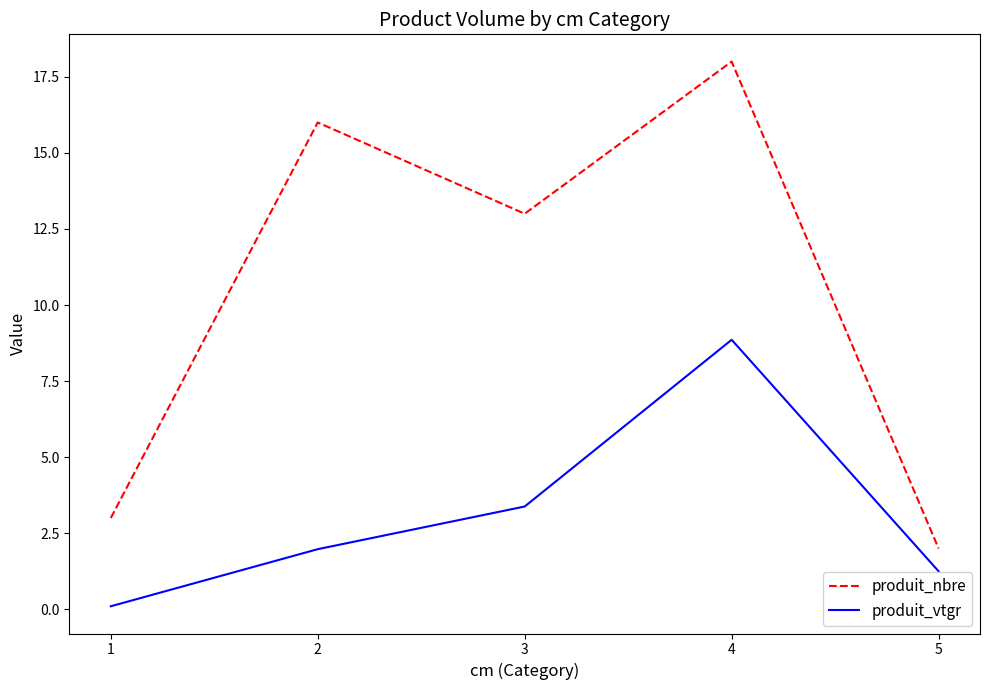

Reading left to right, list all the values displayed in this chart.

produit_nbre: 1=3.0	2=16.0	3=13.0	4=18.0	5=2.0
produit_vtgr: 1=0.1	2=2.0	3=3.4	4=8.9	5=1.3